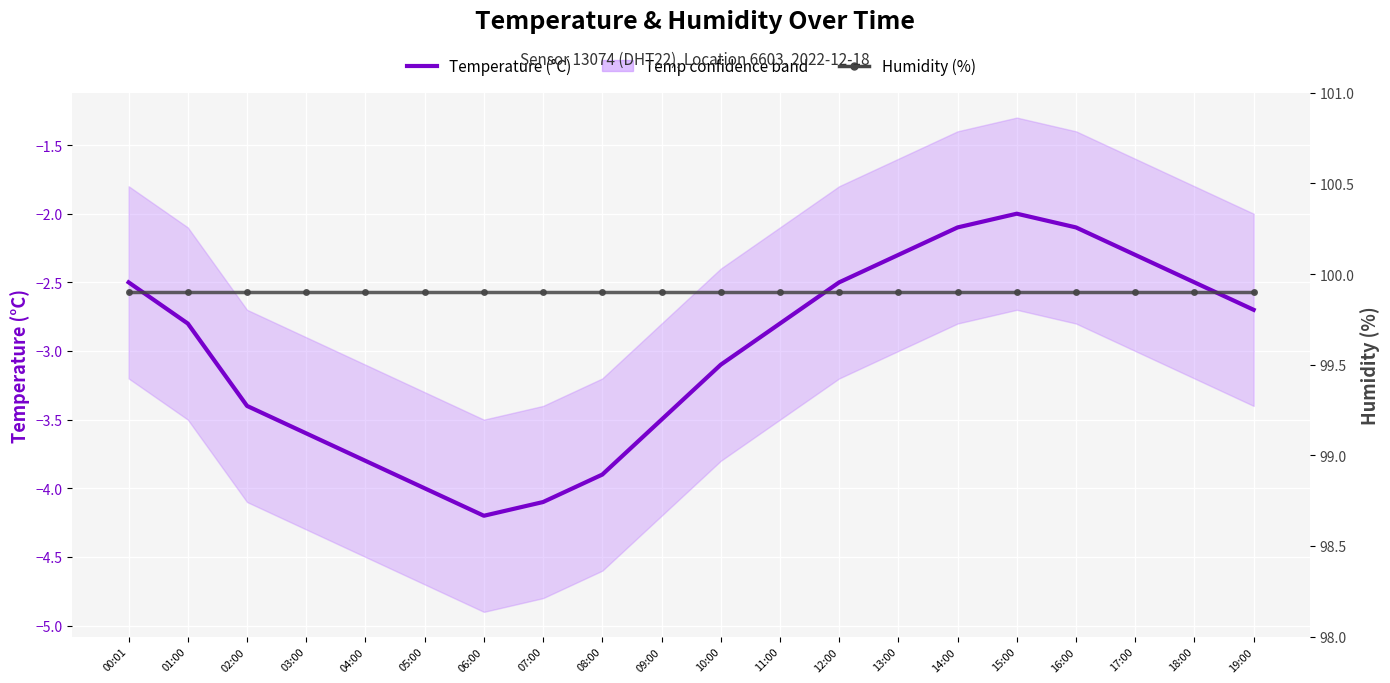

At which category does the chart reach its peak across all series?

00:01